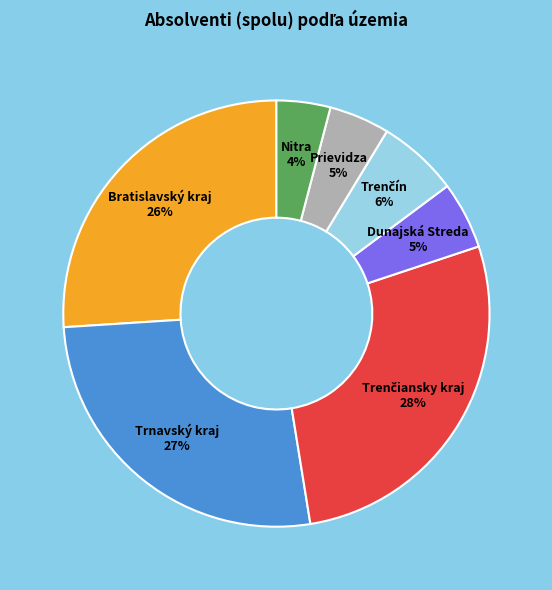

To the nearest percent, what portion does Bratislavský kraj represent?

26%